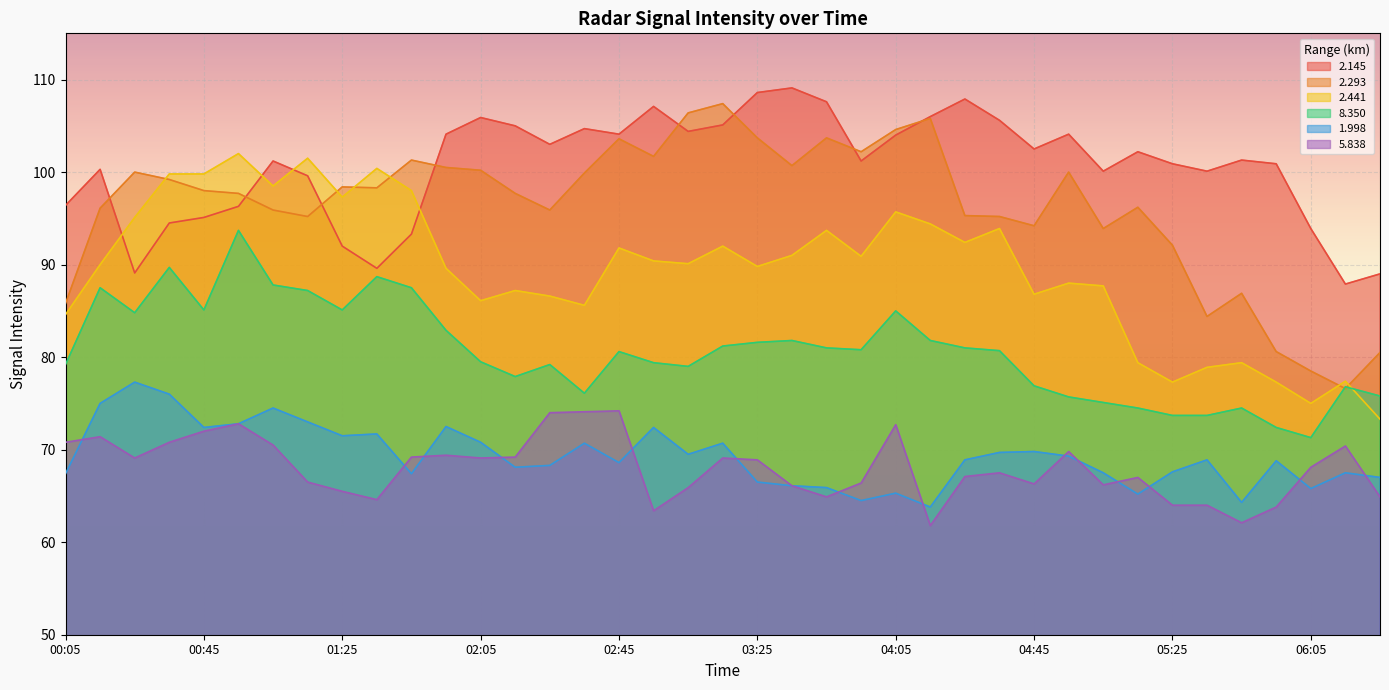

What is the label of the 35th point from the left?

05:45